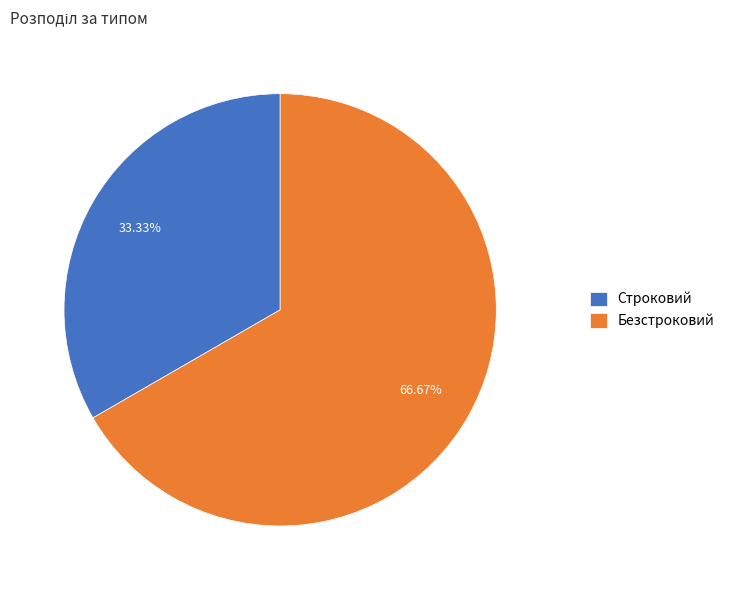

True or false: Безстроковий accounts for 67% of the total.

True